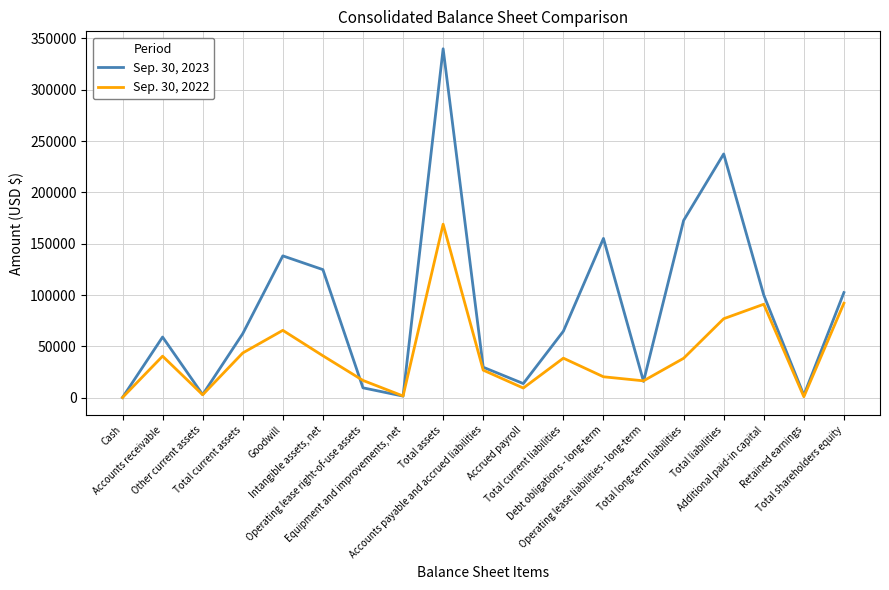

Rank the series by their maximum value, from highest to lowest.

Sep. 30, 2023, Sep. 30, 2022